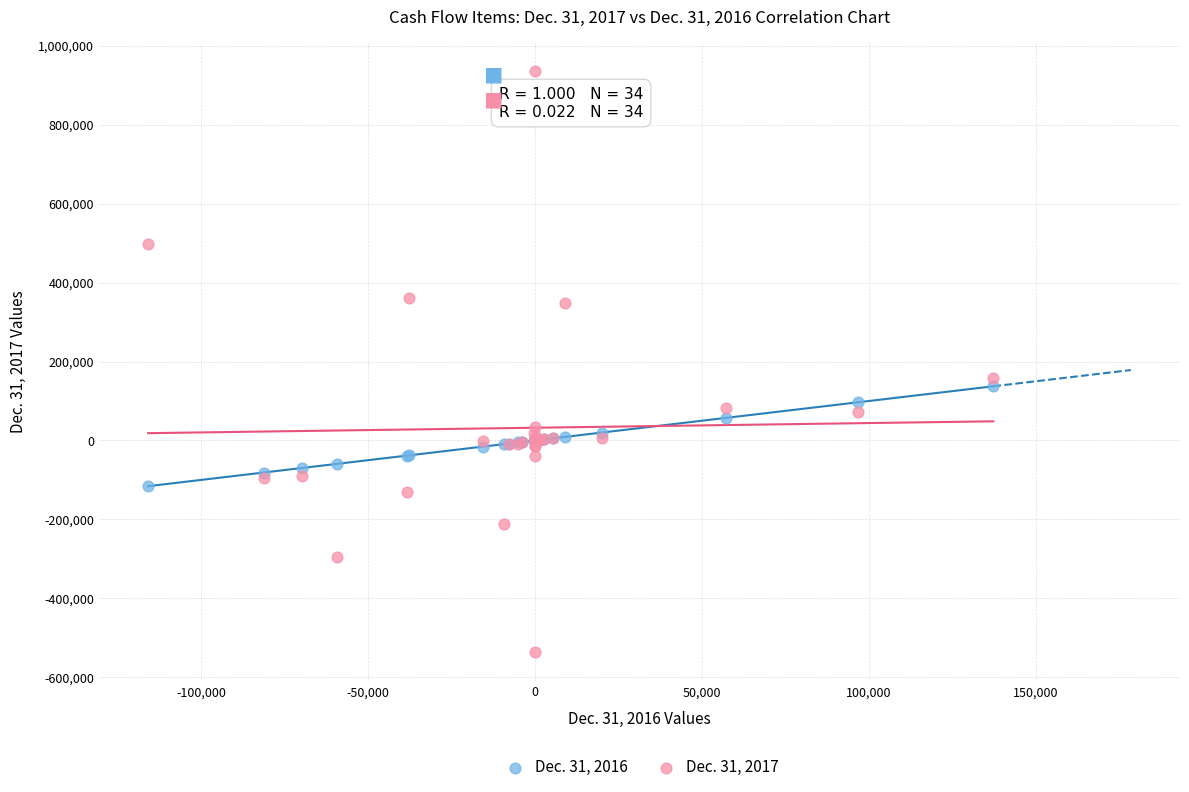

Which series reaches the maximum Y coordinate?

Dec. 31, 2017